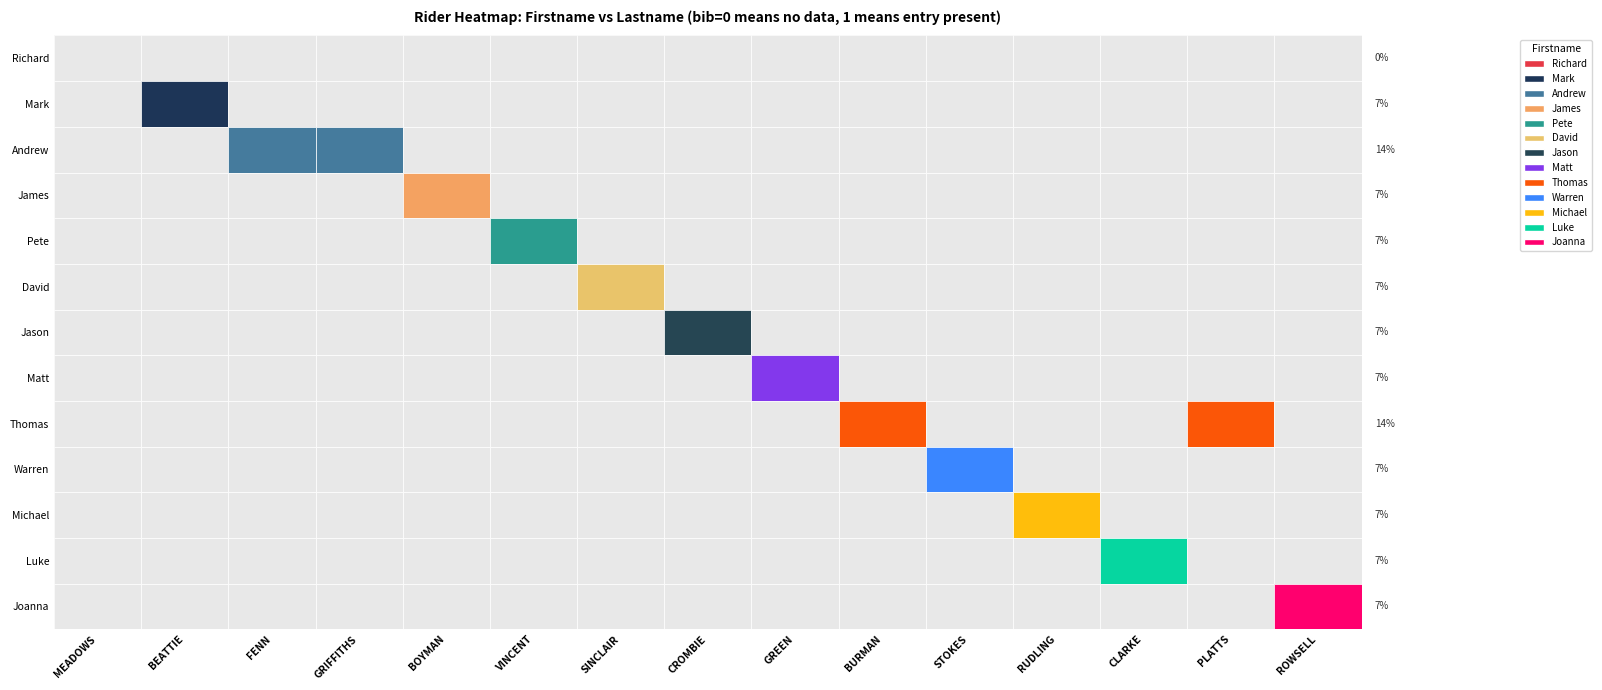

How many positive values does the Warren series have?

1